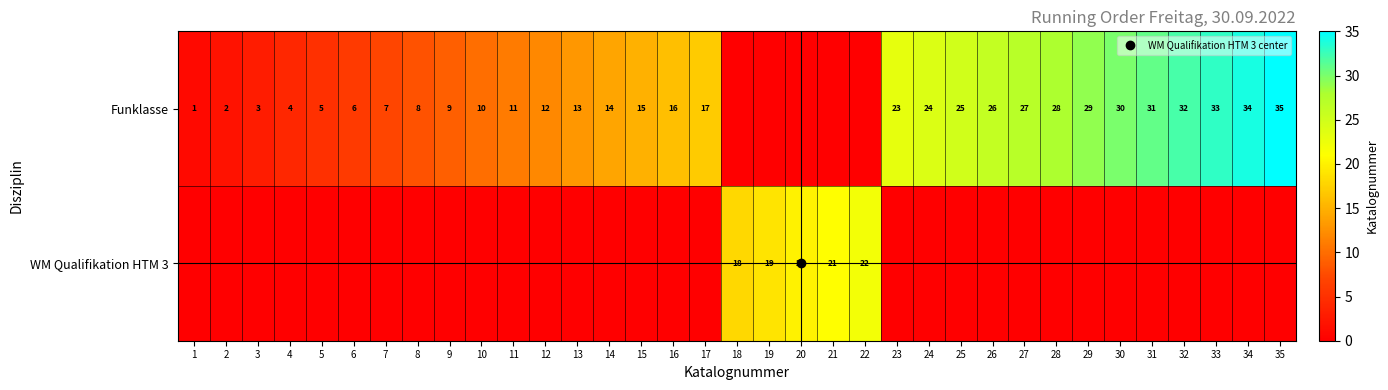

The WM Qualifikation HTM 3 series shows -8 at 5. True or false?

False